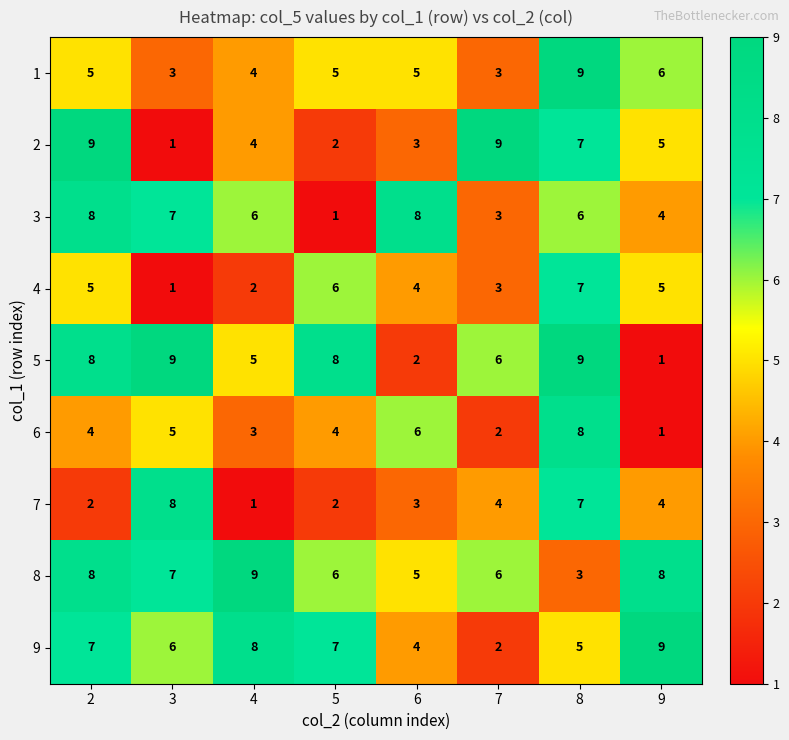

The 6 series shows 8 at 3. True or false?

False